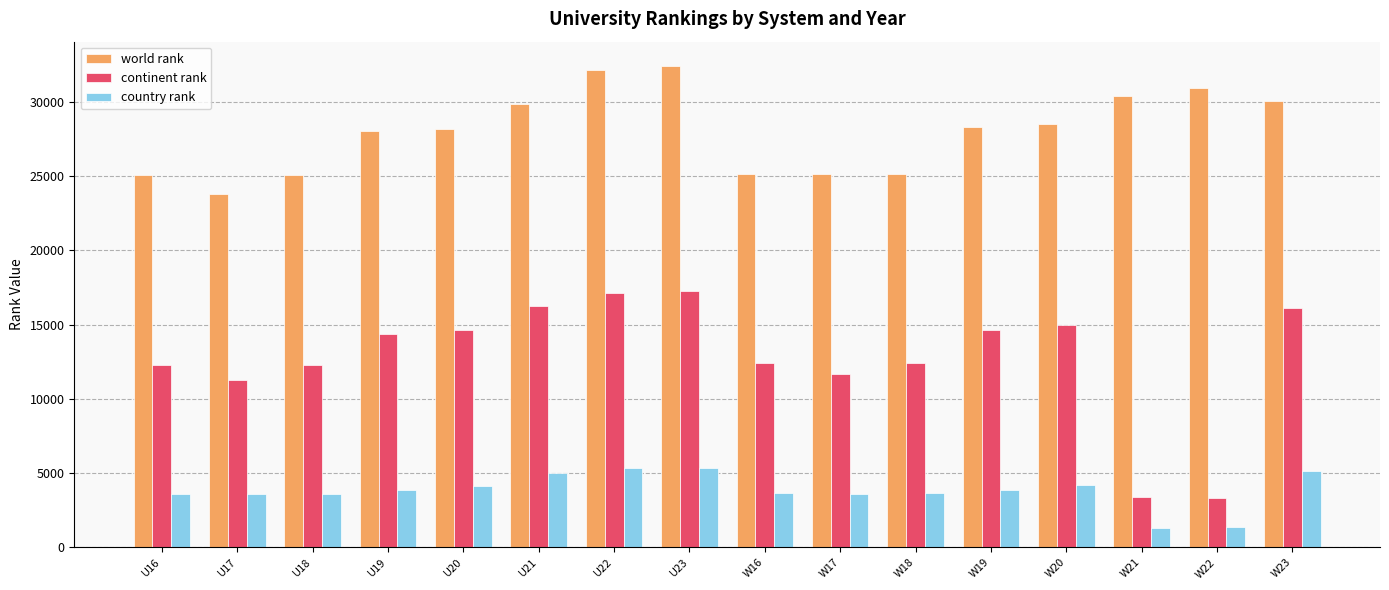

At W21, list the series in order from smallest to largest.

country rank, continent rank, world rank